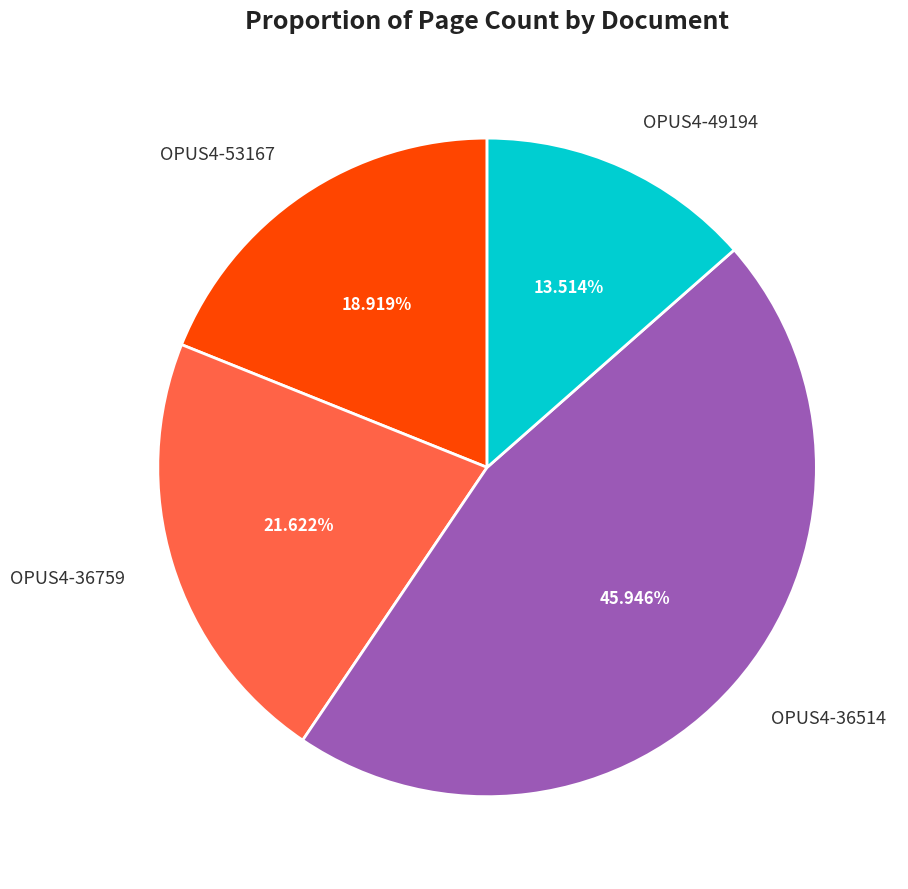

Is there any slice that represents more than half of the pie?

No